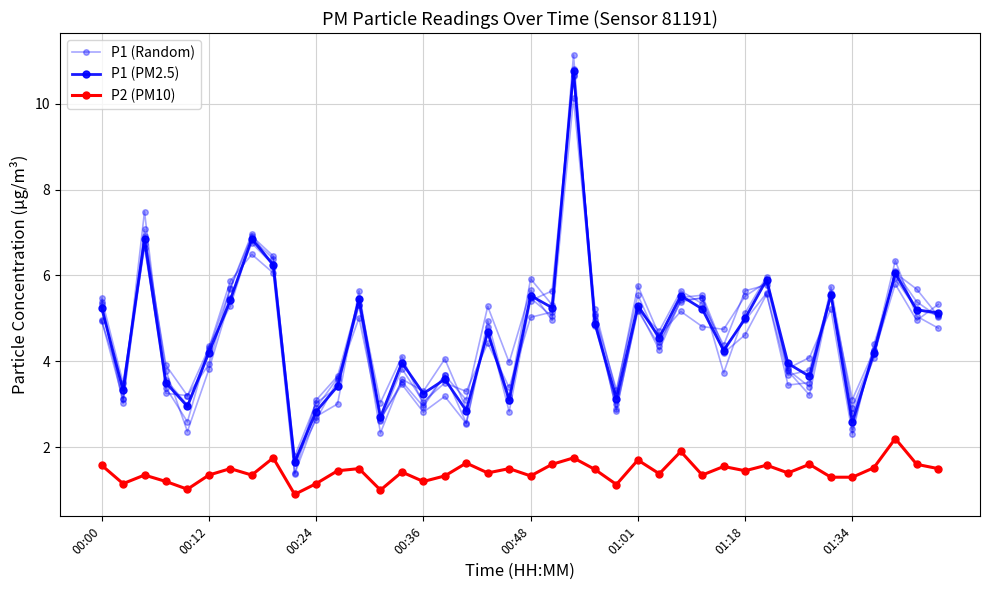

Is it true that P1 (PM2.5) equals 1.3 at 8?

False